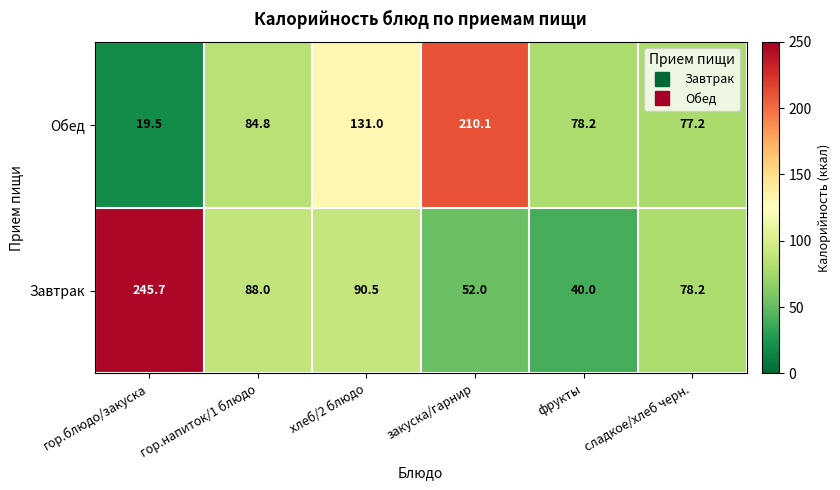

Which series has the largest total across all categories?

Обед